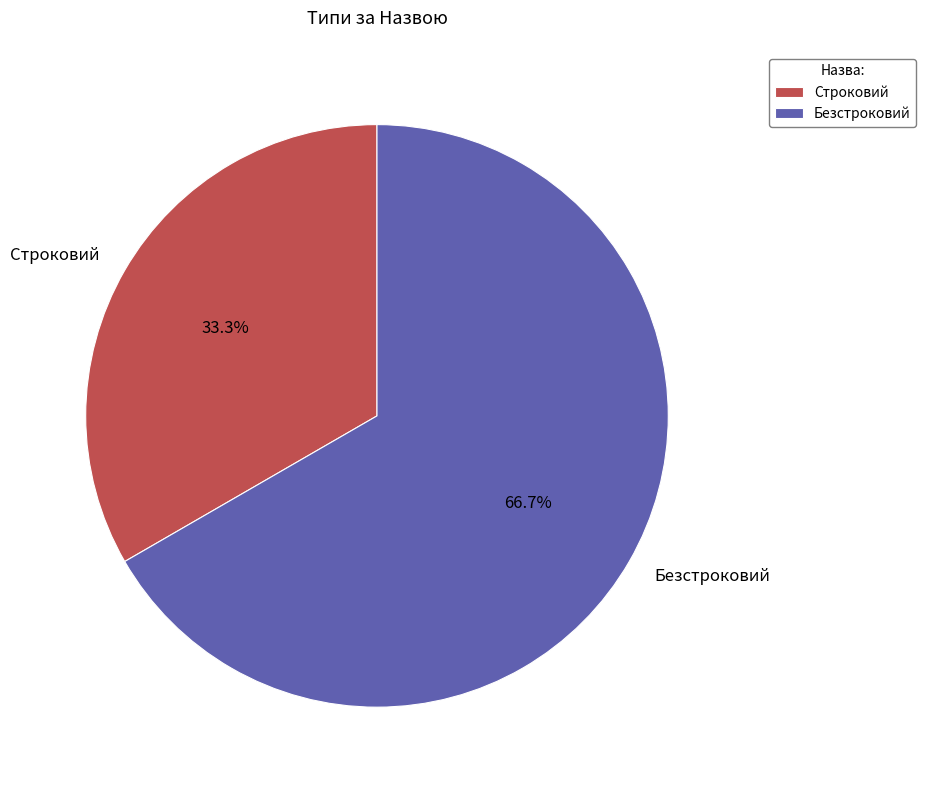

How many segments does this pie chart have?

2